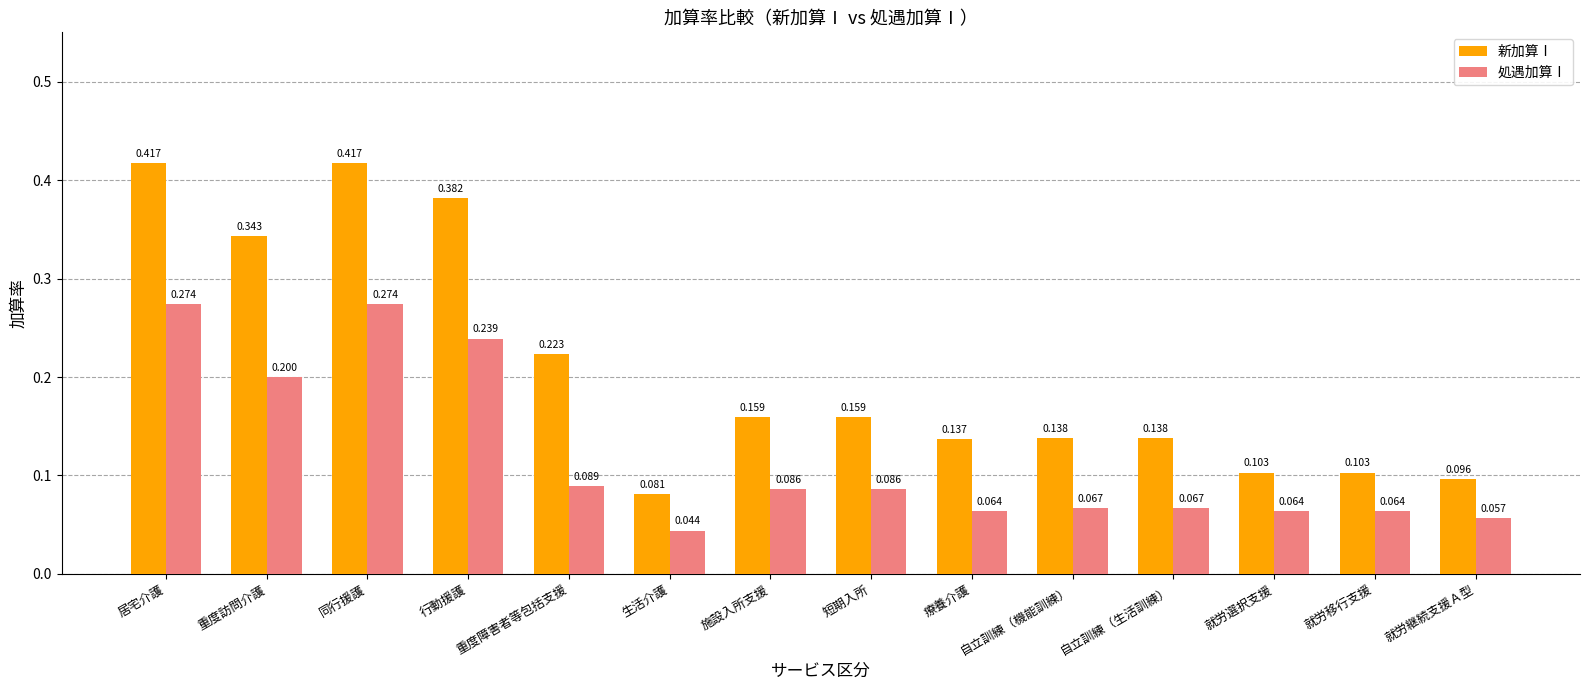

True or false: 新加算Ⅰ has a value of 0.2 at 重度障害者等包括支援.

True